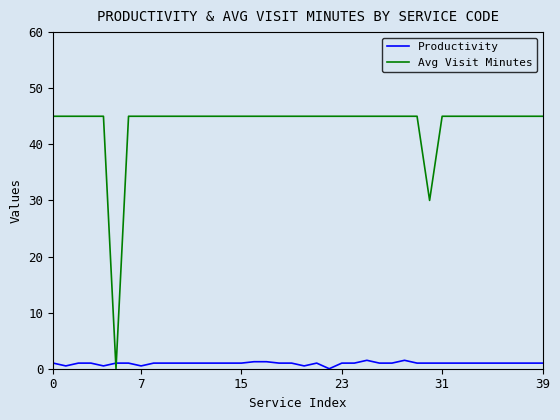

Which series has the largest range (max minus min)?

Avg Visit Minutes